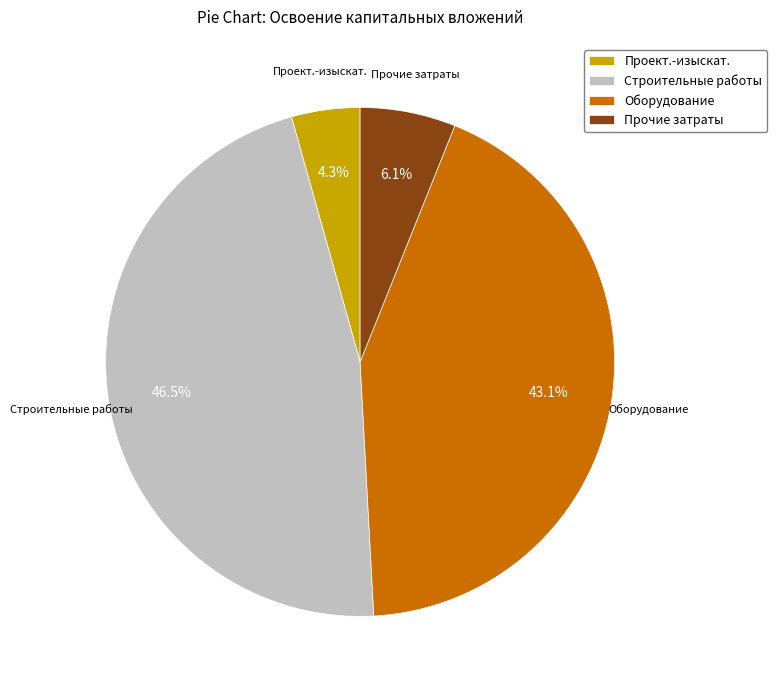

Between Проект.-изыскат. and Оборудование, which is larger?

Оборудование